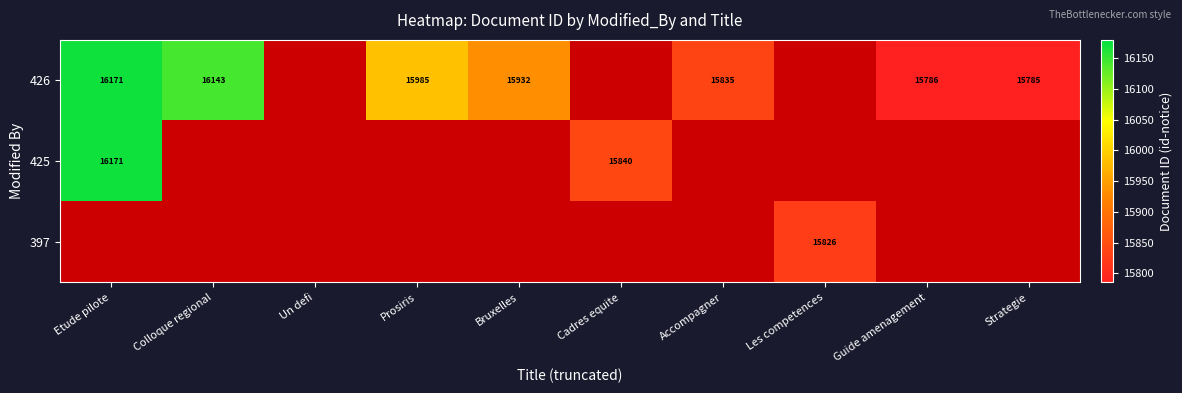

Is it true that 426 equals 15835 at Accompagner?

True